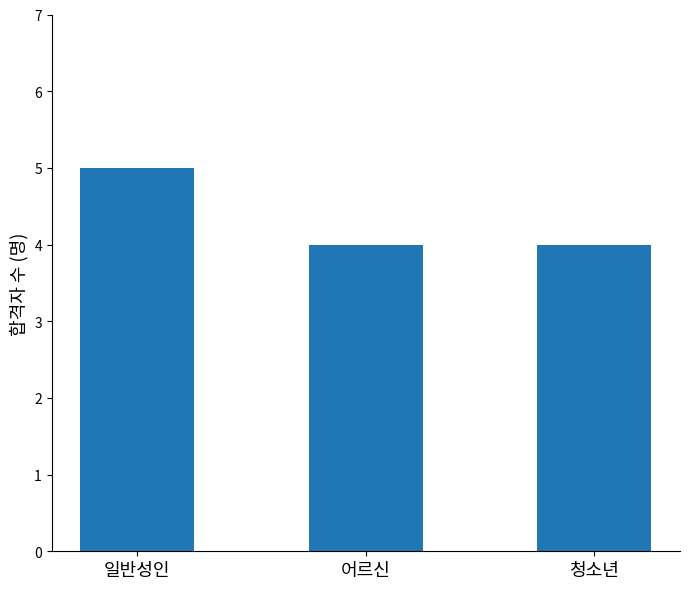

What is the sum of all values?

13